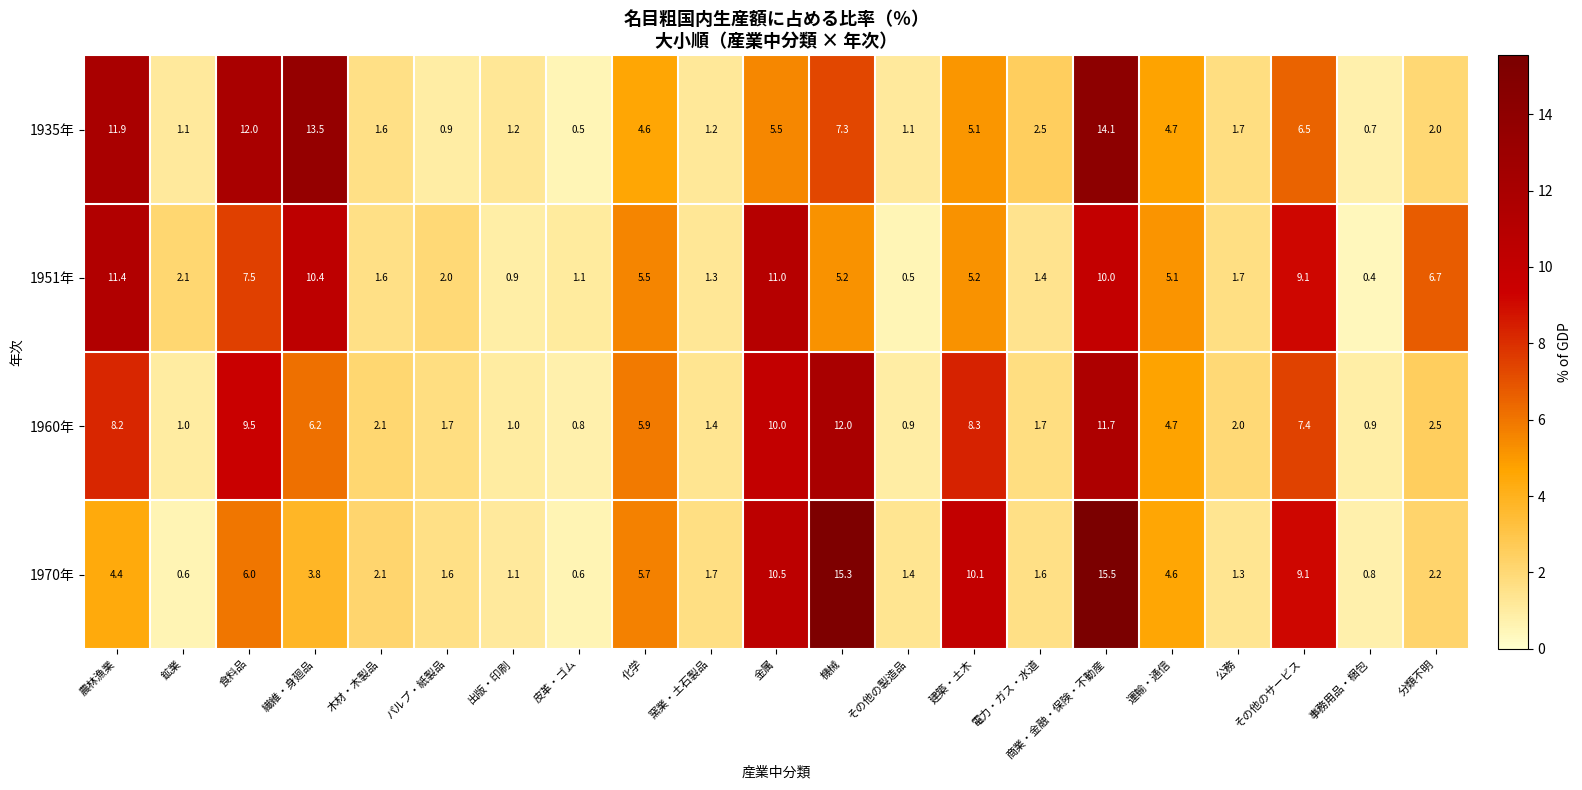

Which series has the largest total across all categories?

1951年